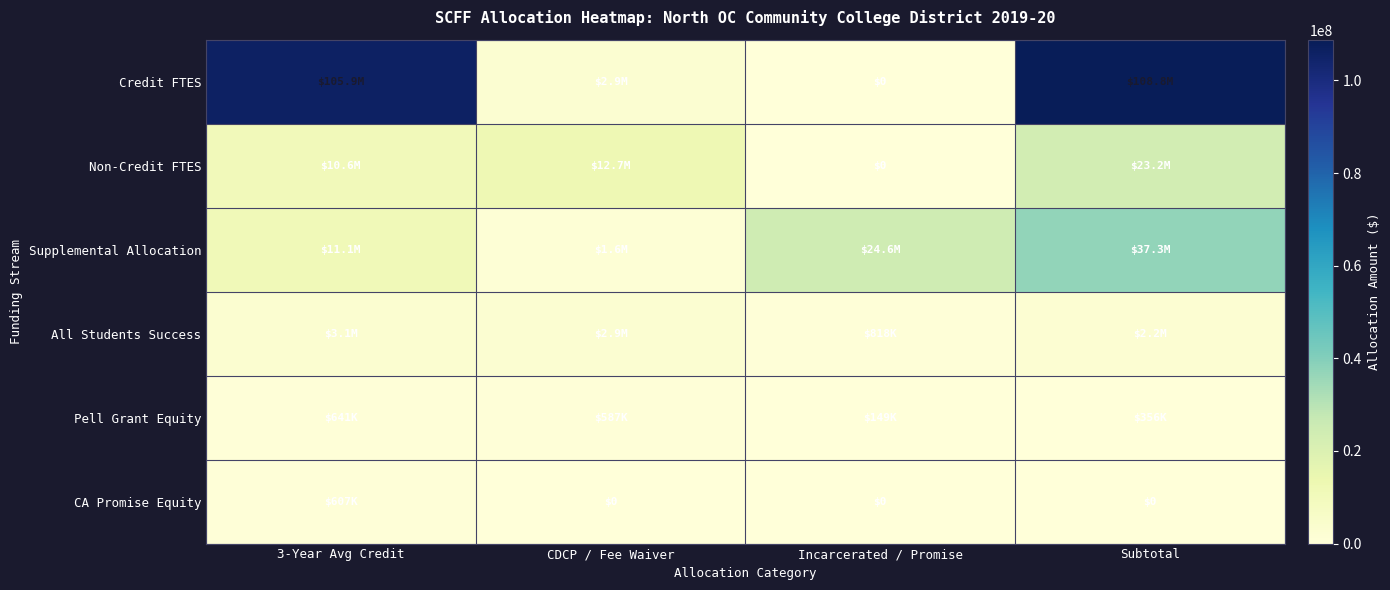

List the series in order of their peak value, highest first.

Credit FTES, Supplemental Allocation, Non-Credit FTES, All Students Success, Pell Grant Equity, CA Promise Equity